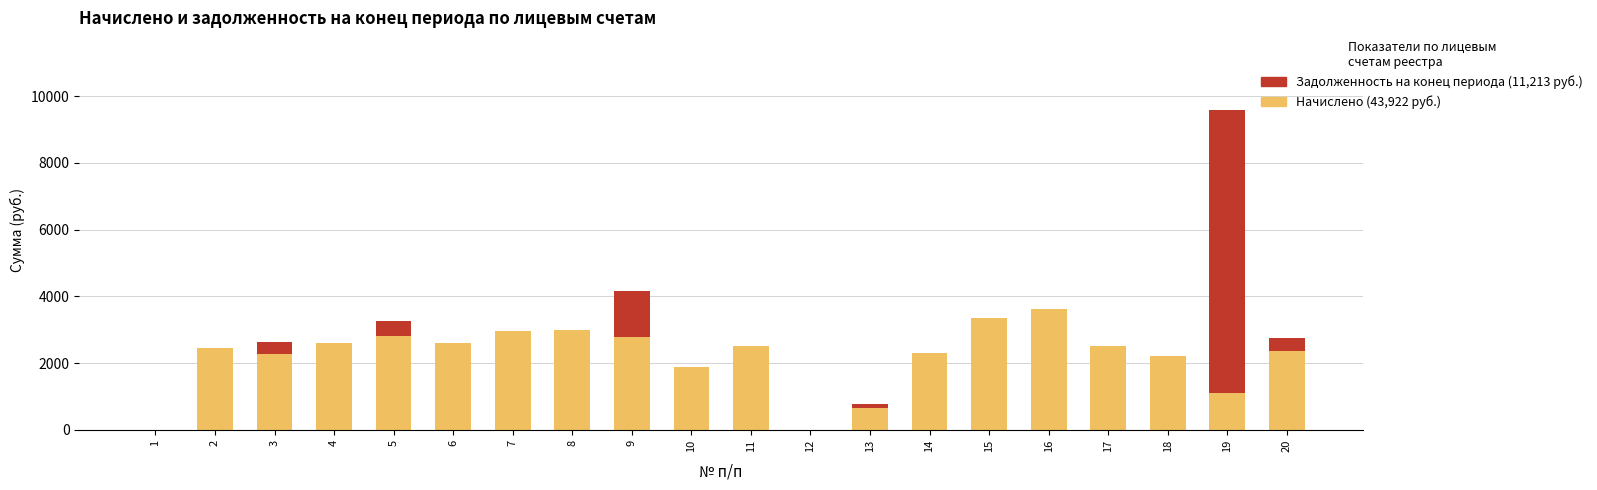

How many data points does each series have?

20